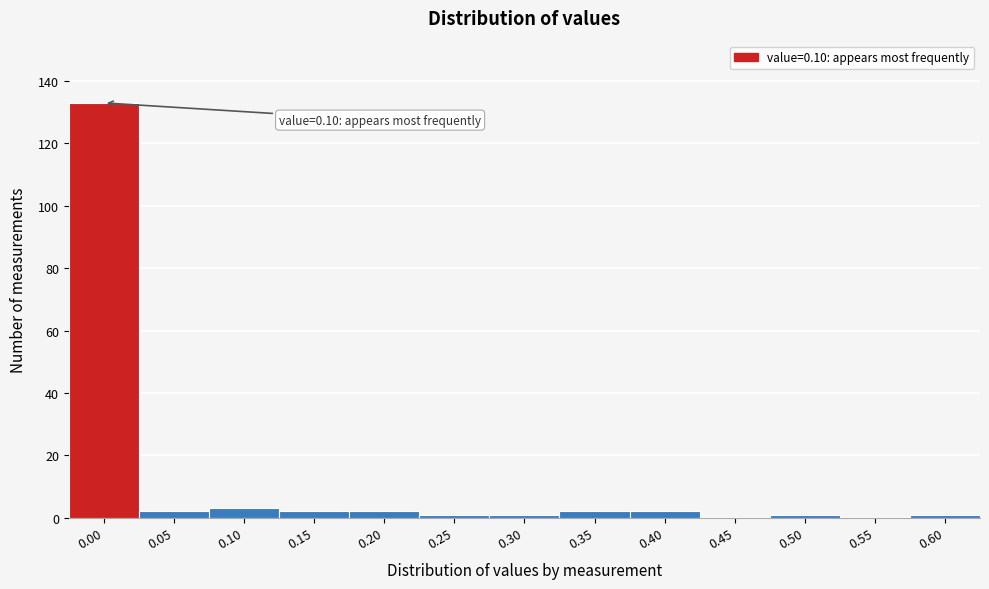

Reading left to right, transcribe all the data shown in this chart.

0.00=133	0.05=2	0.10=3	0.15=2	0.20=2	0.25=1	0.30=1	0.35=2	0.40=2	0.45=0	0.50=1	0.55=0	0.60=1